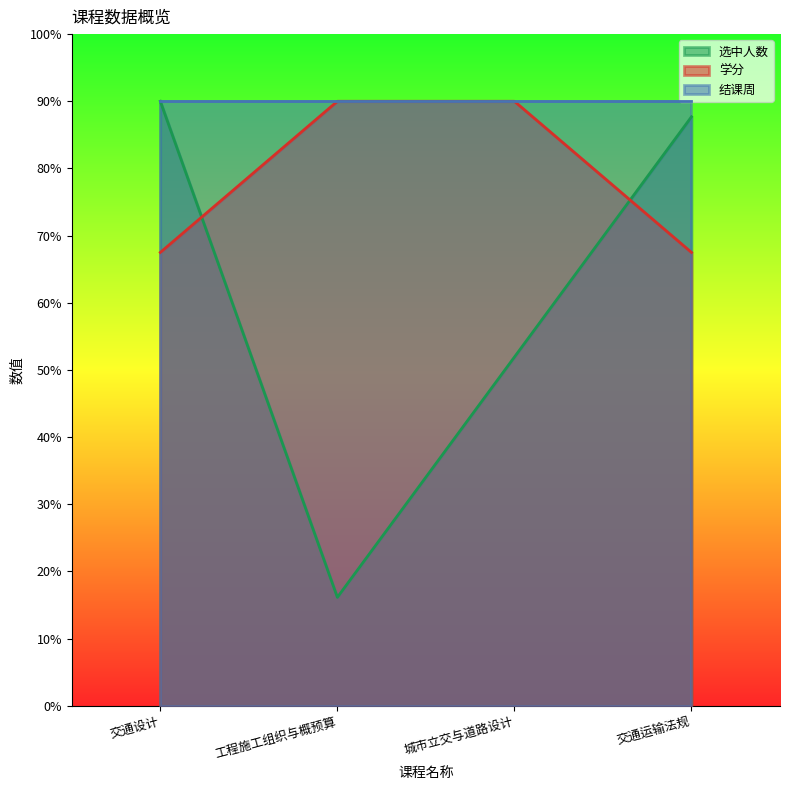

What is the label of the 3rd point from the right?

工程施工组织与概预算